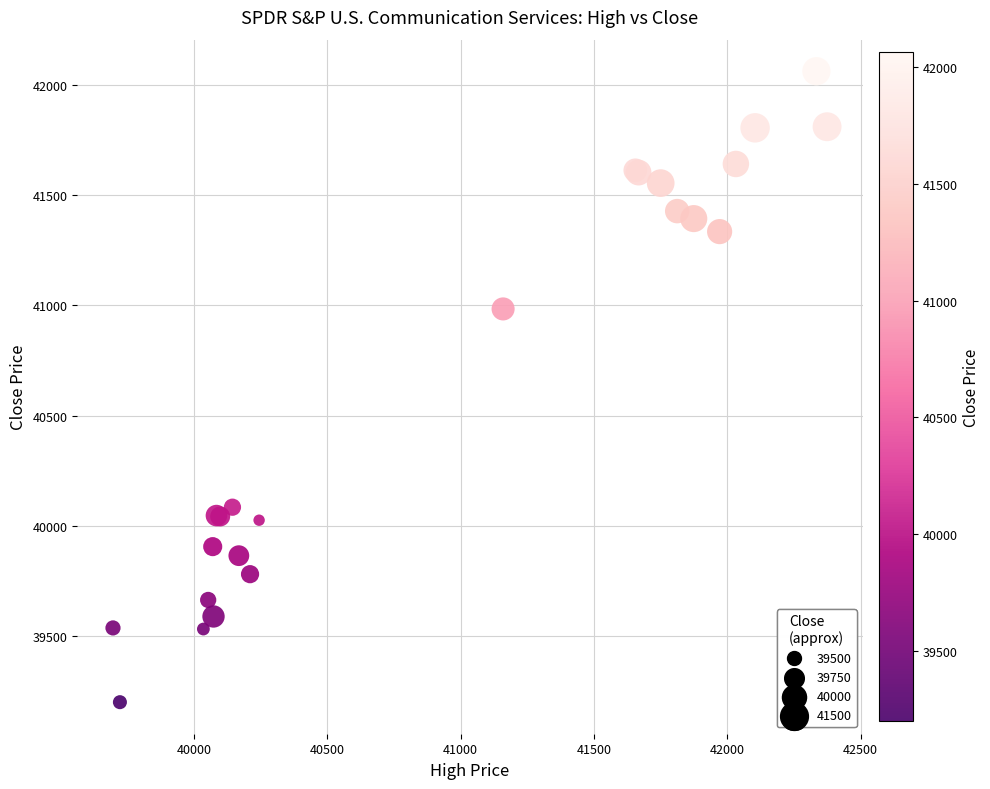

What Y value in the scatter plot is closest to 40631?

40984